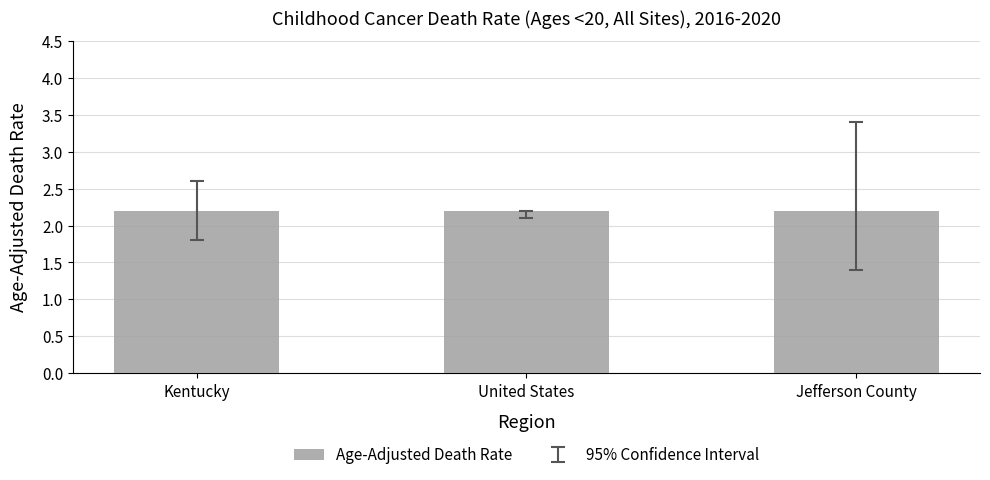

What is the difference between the second highest and minimum values in the Lower CI series?

0.4